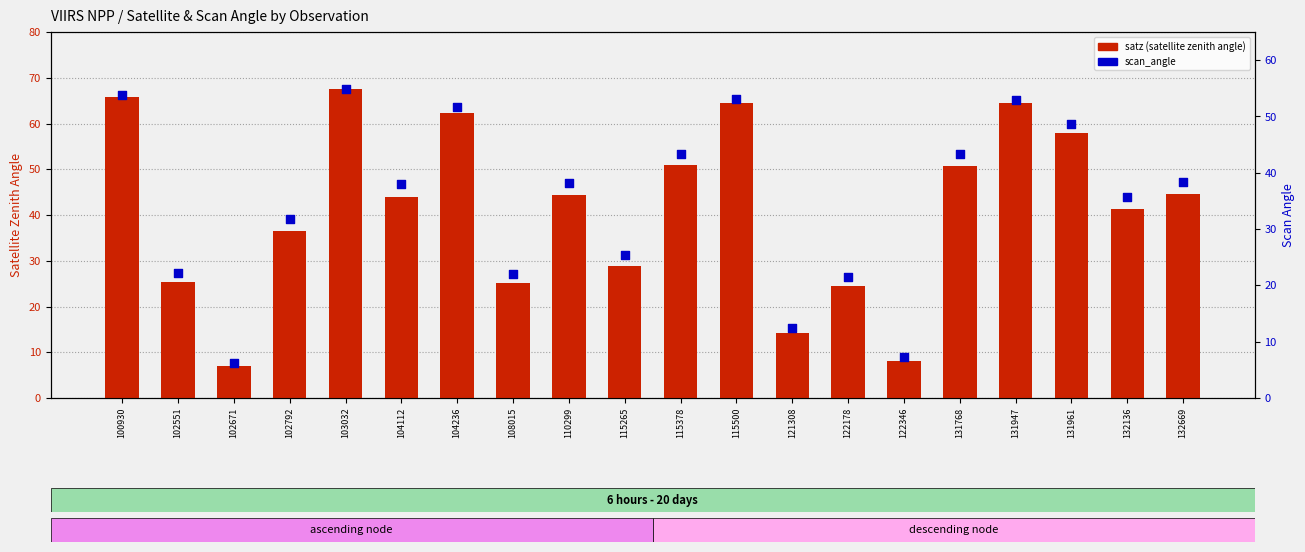

Which series reaches the minimum Y coordinate?

scan_angle